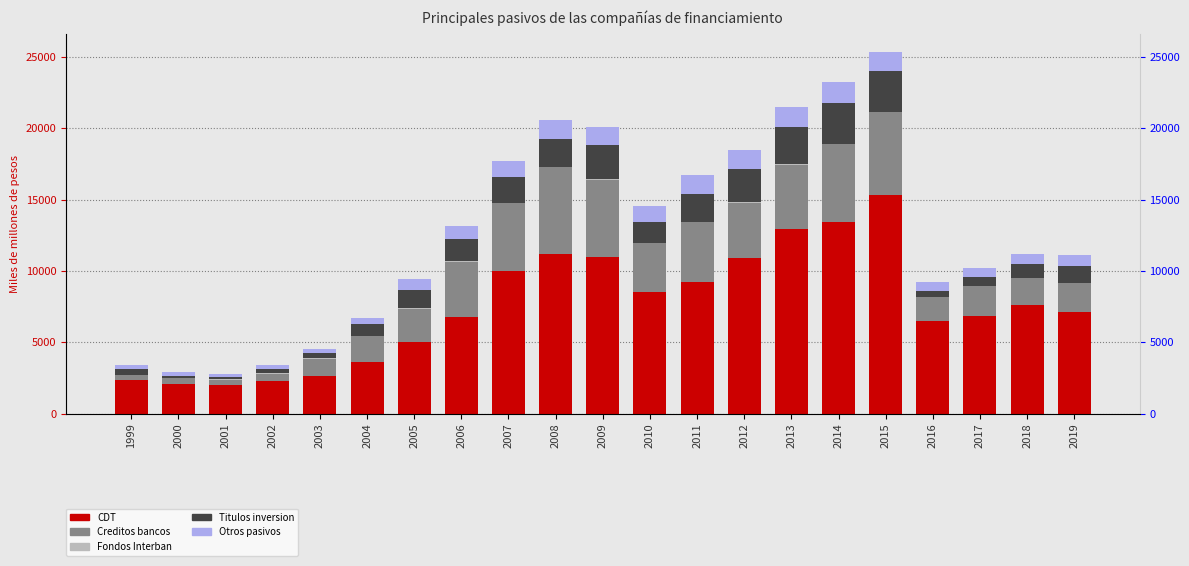

Where is Creditos bancos nearest to the value 3229?

2010